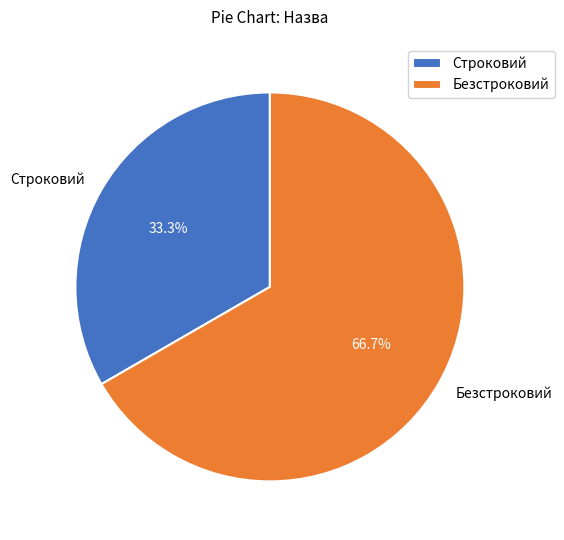

How much of the chart is everything except Строковий?

66.7%